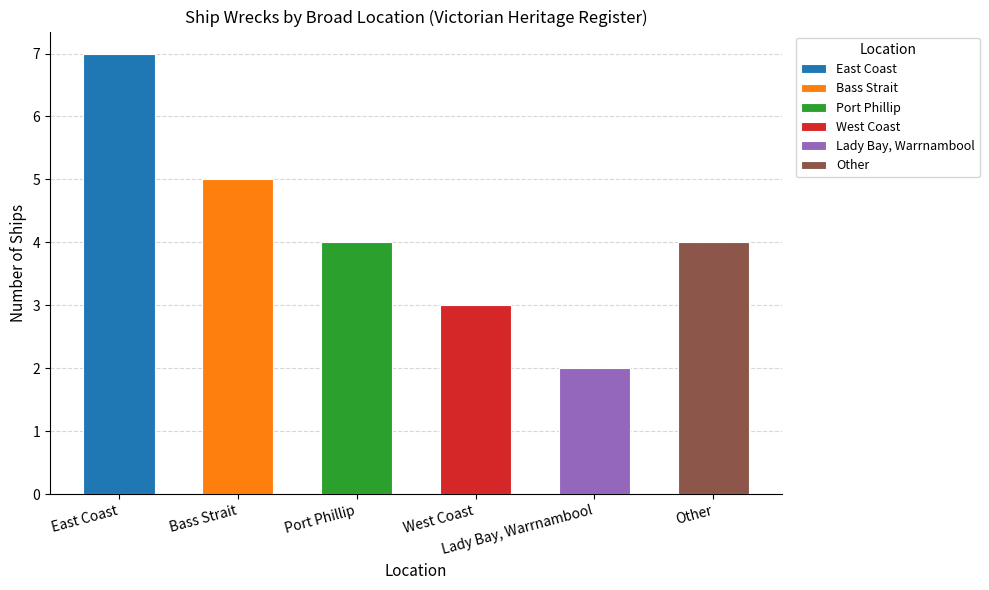

What is the greatest value displayed?

7